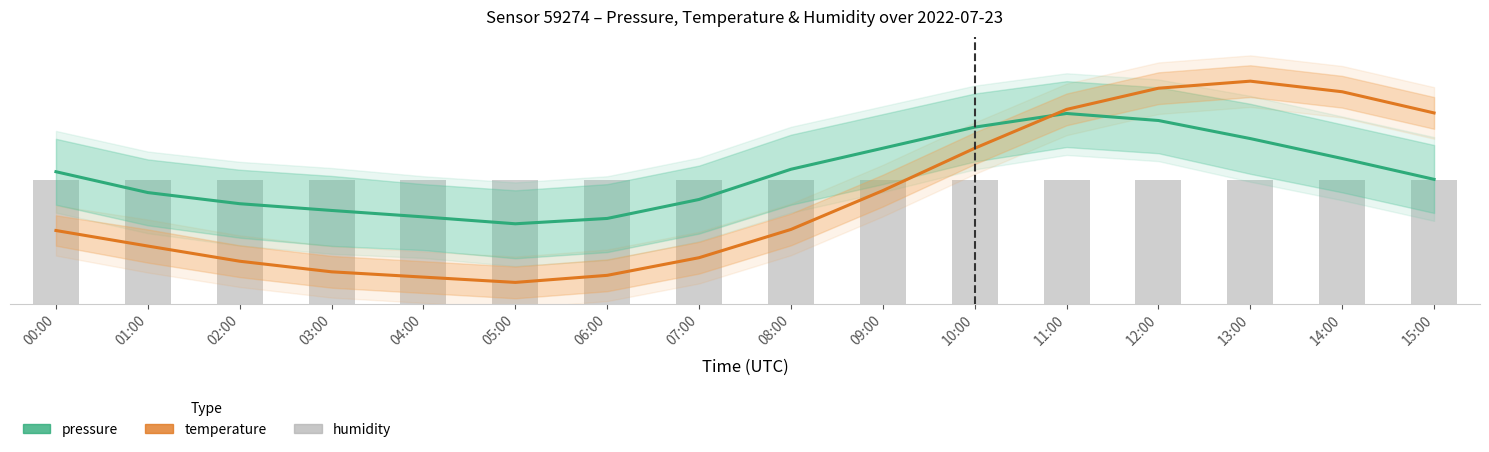

Is it true that temperature equals 214.3 at 14:00?

True